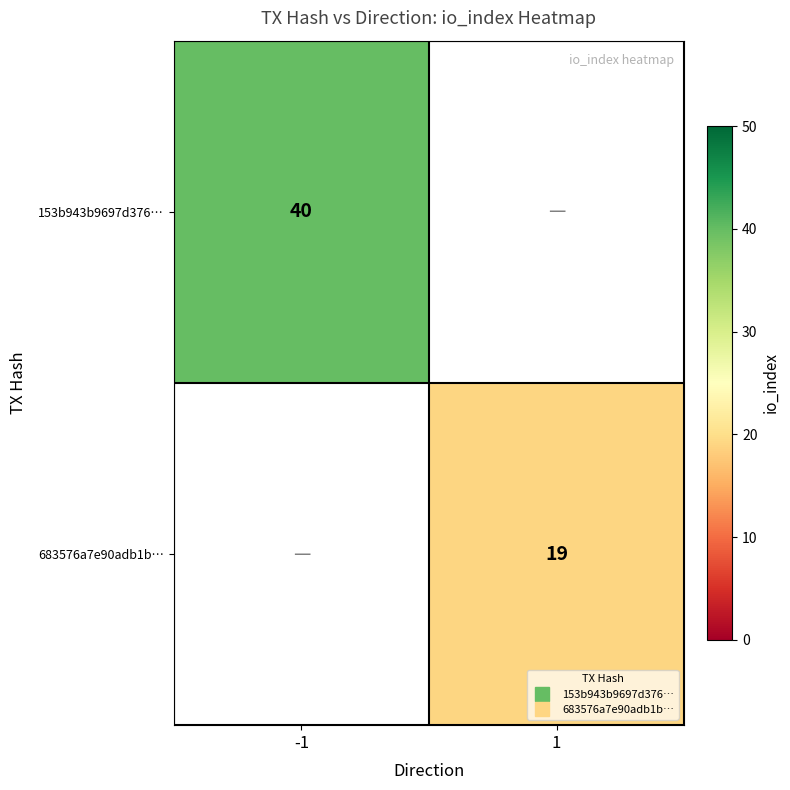

Rank the categories by 153b943b9697d376… value from highest to lowest.

-1, 1